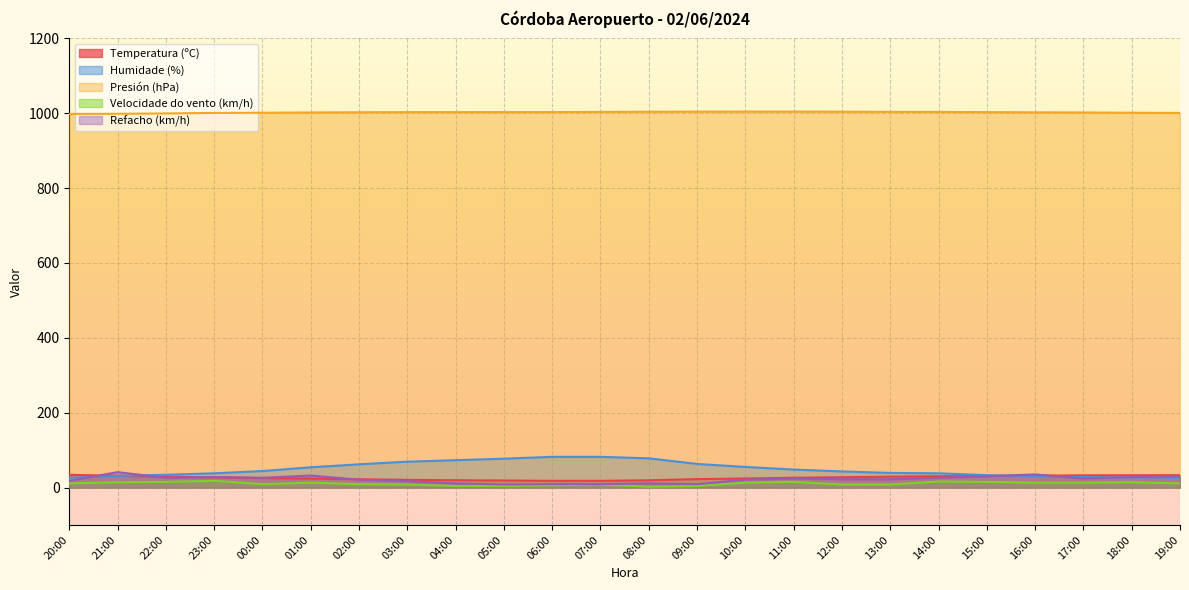

What is the difference between the maximum and minimum values in the Temperatura (ºC) series?

16.0